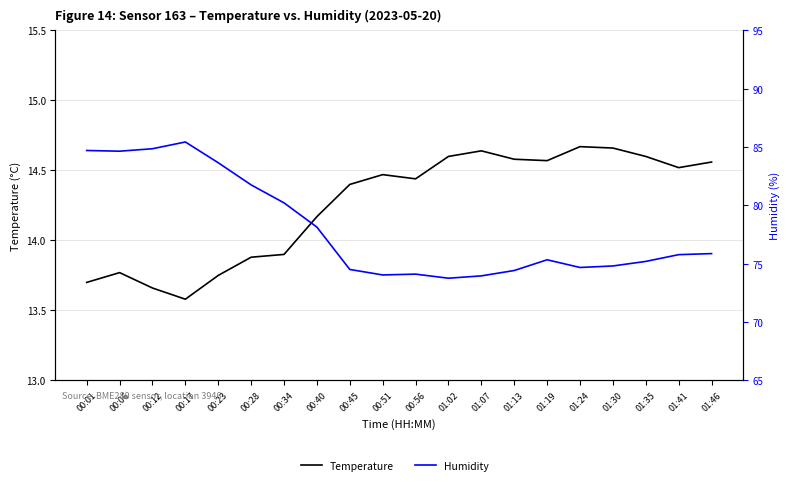

What is the lowest value of the Humidity series?

73.8